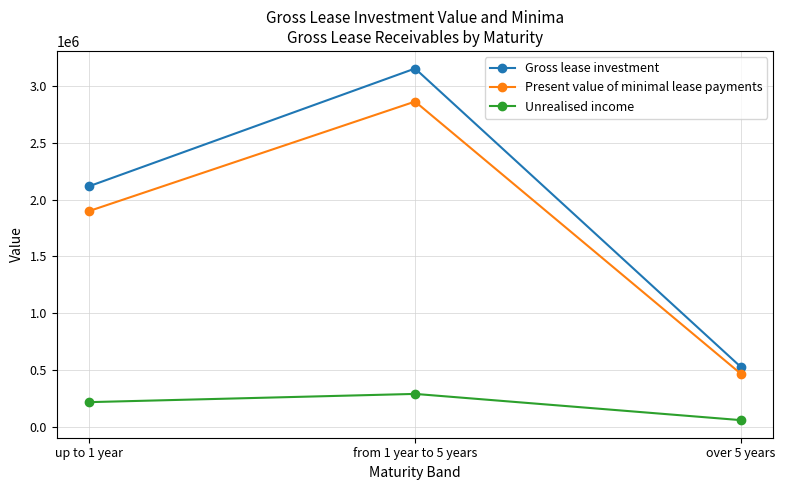

The value of Gross lease investment at over 5 years is 896438. True or false?

False